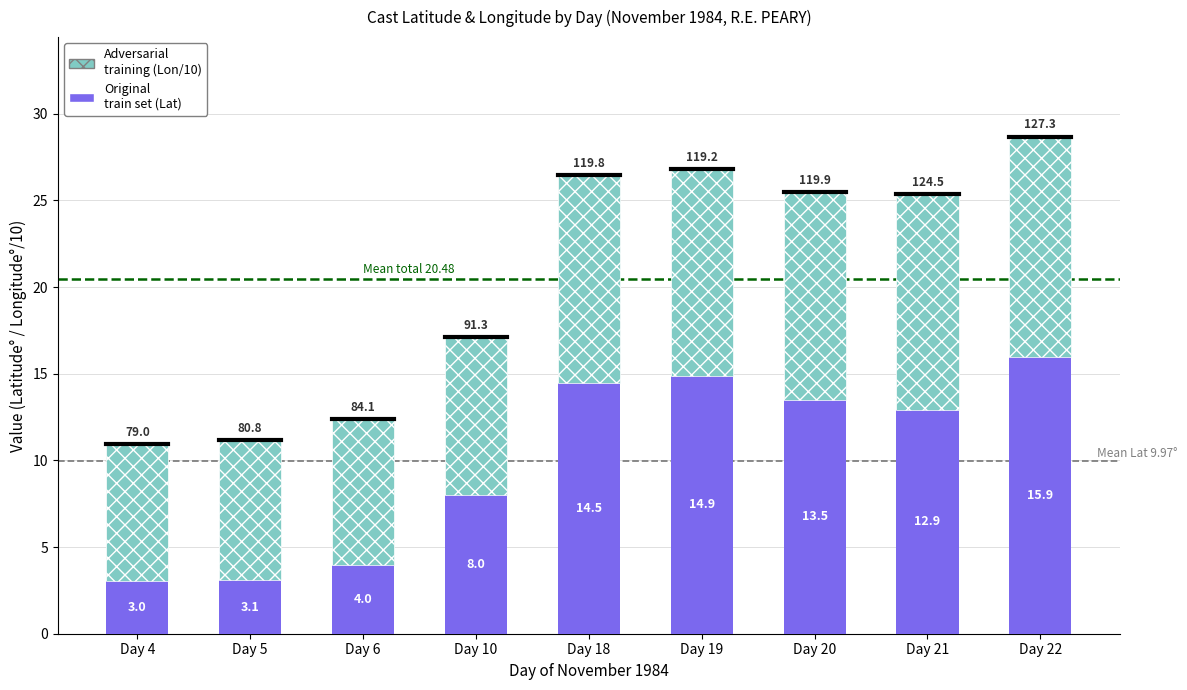

At which category is the sum across all series the highest?

Day 22